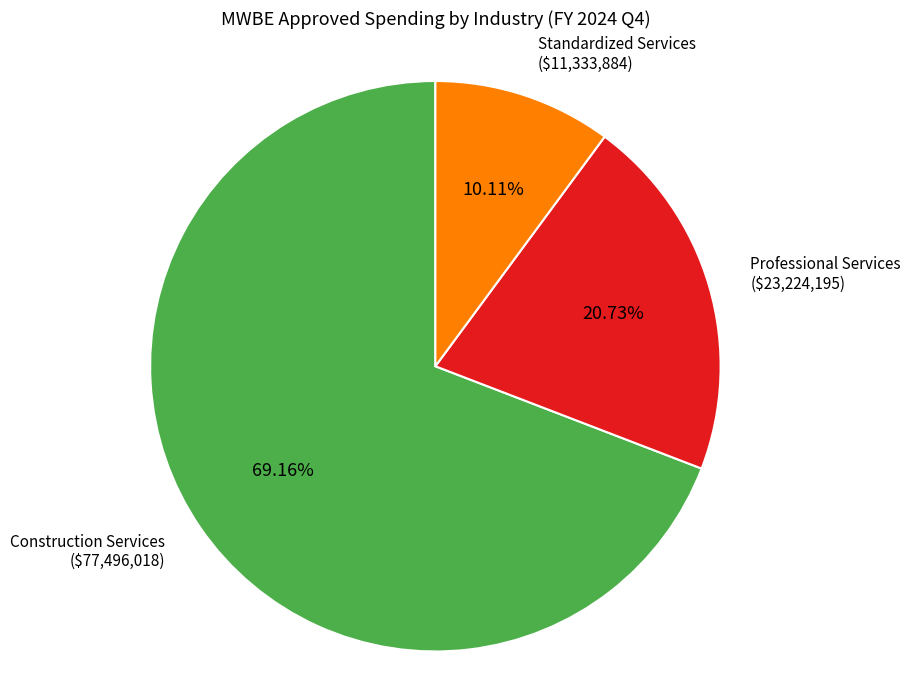

Is there a majority slice in this chart?

Yes